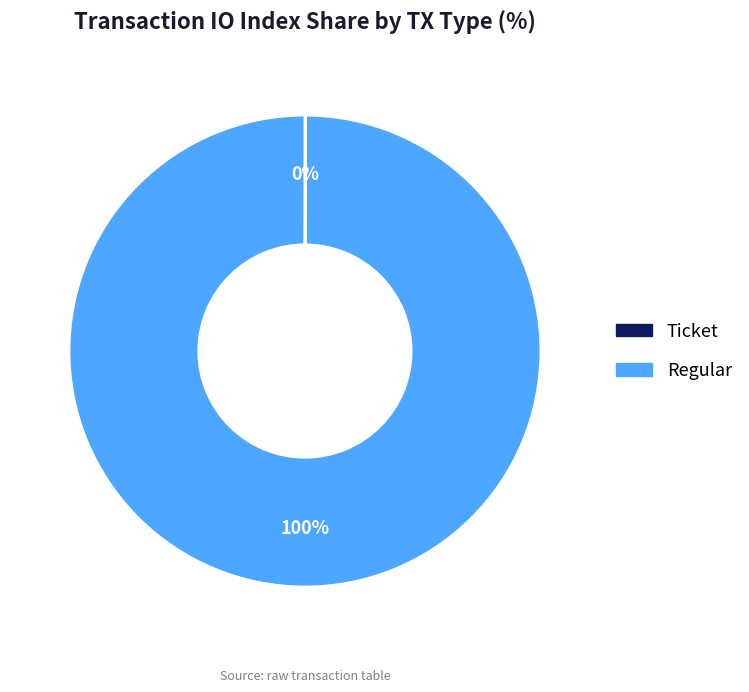

The Regular slice represents 100% of the pie. True or false?

True